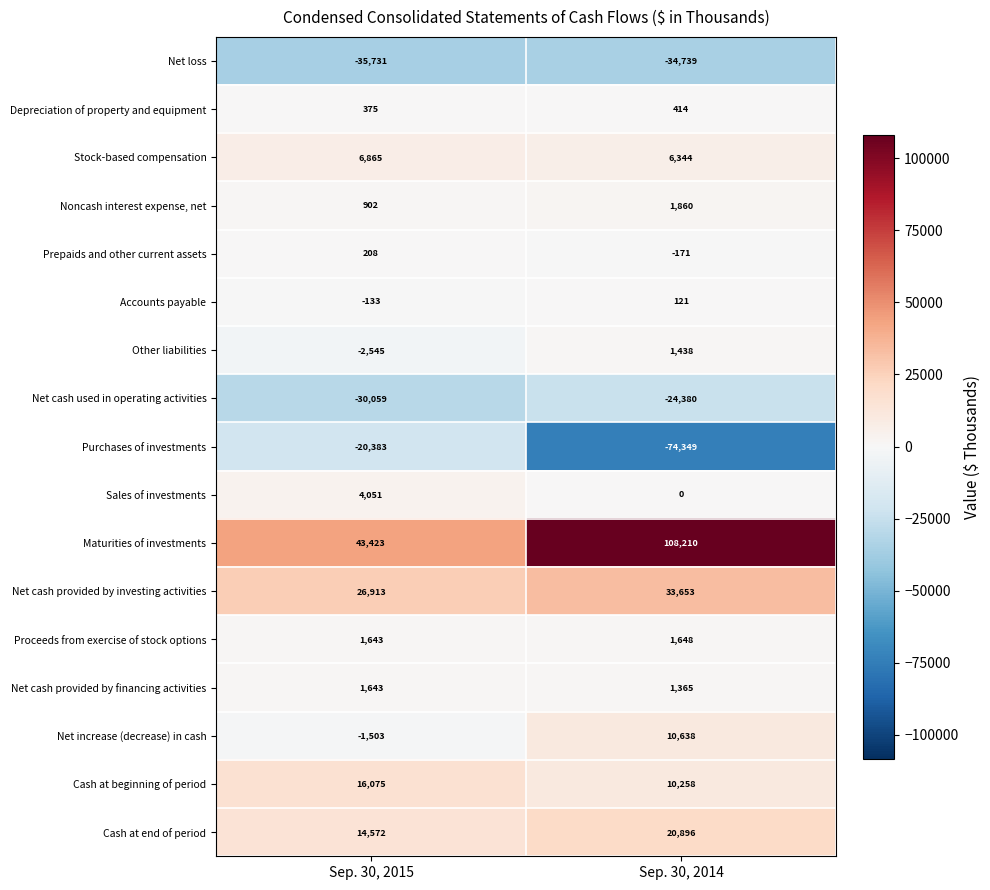

At which label is Accounts payable closest to -6?

Sep. 30, 2015